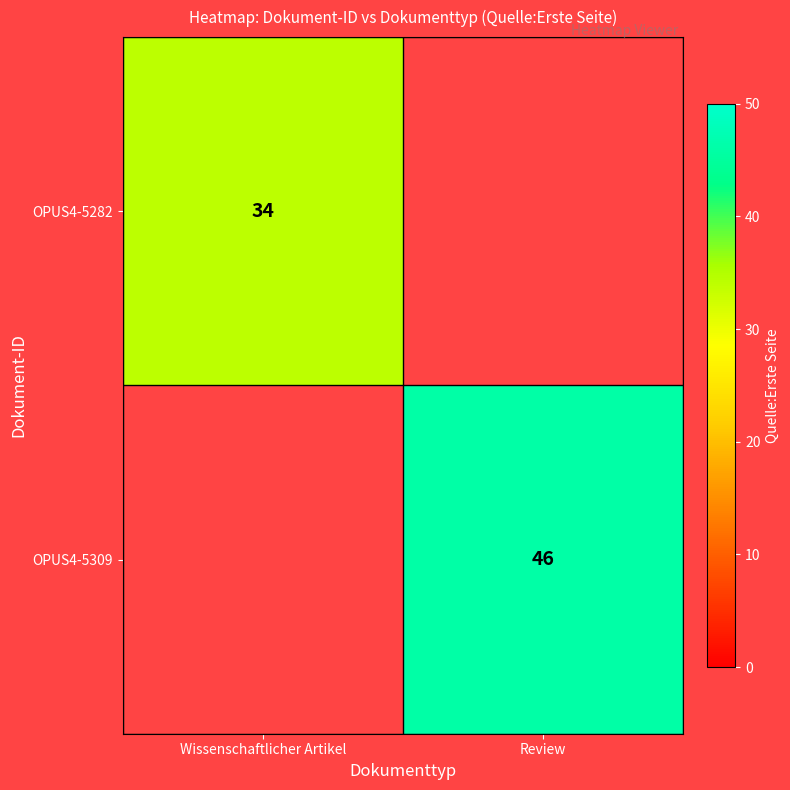

Is the value of OPUS4-5282 at Wissenschaftlicher Artikel greater than the value of OPUS4-5309 at Review?

No